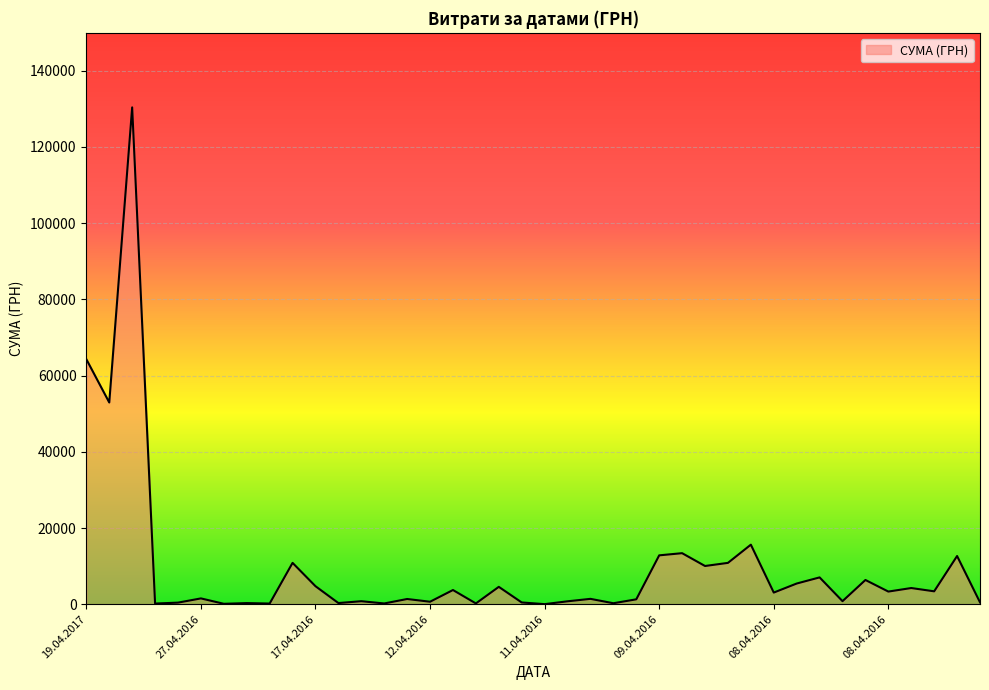

What is the maximum value shown in the chart?

130379.7